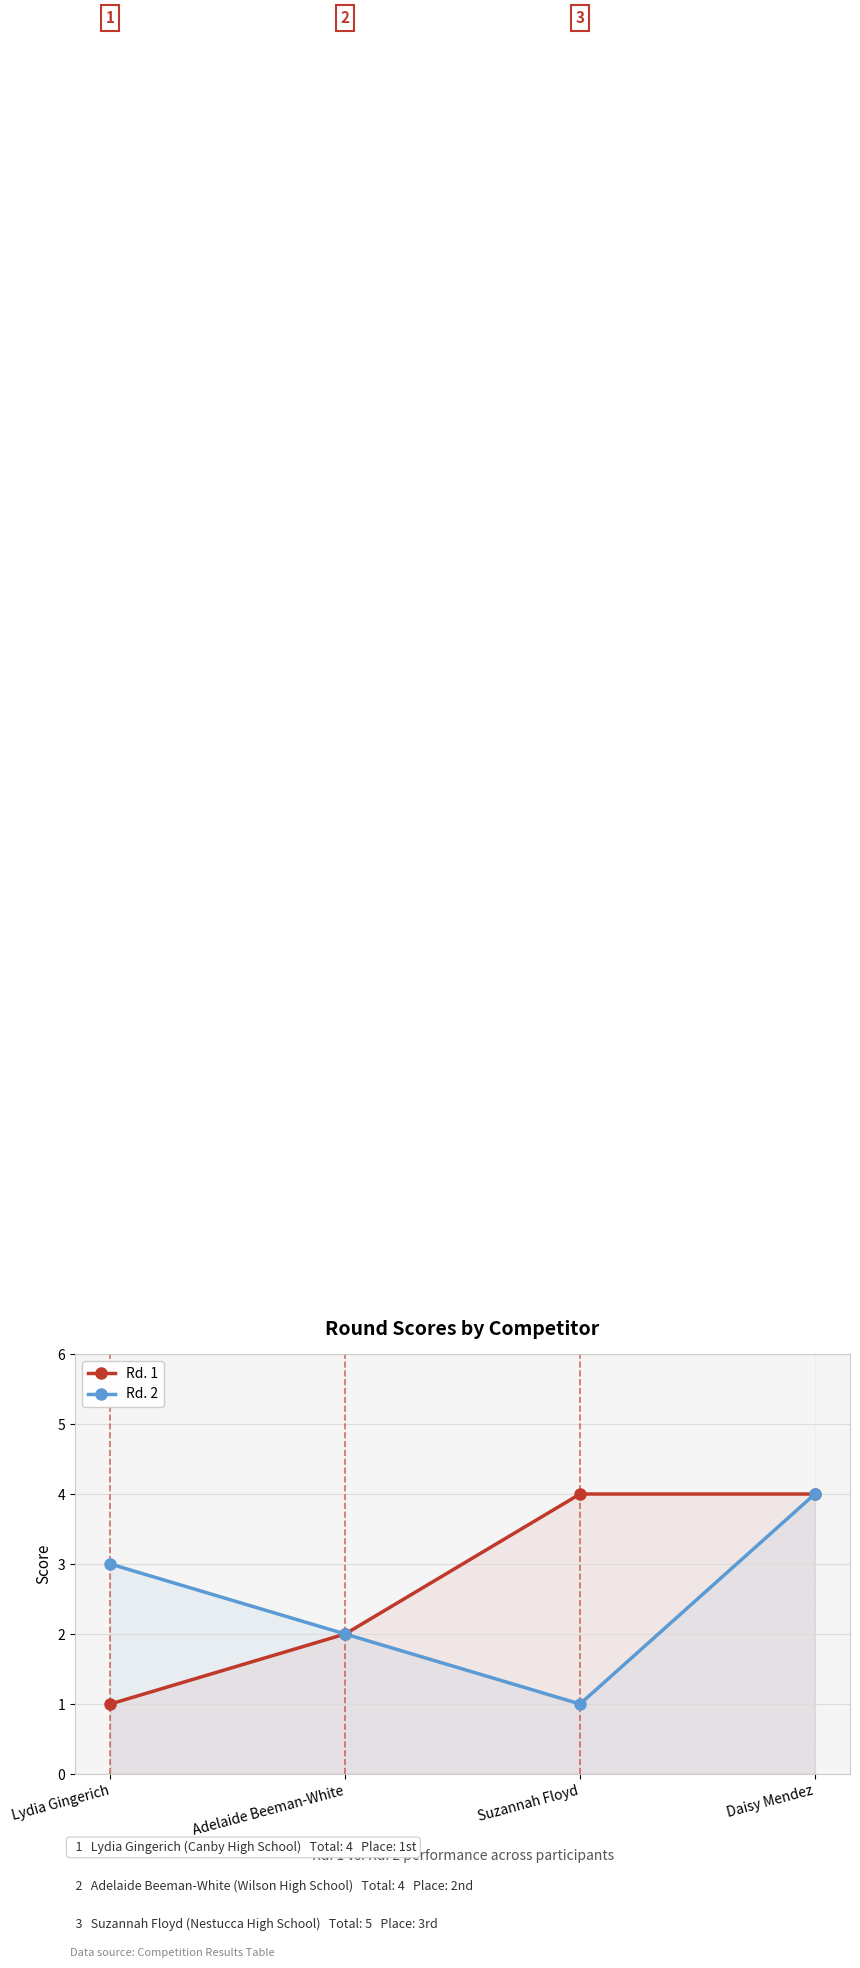

How many lines are shown in the chart?

2